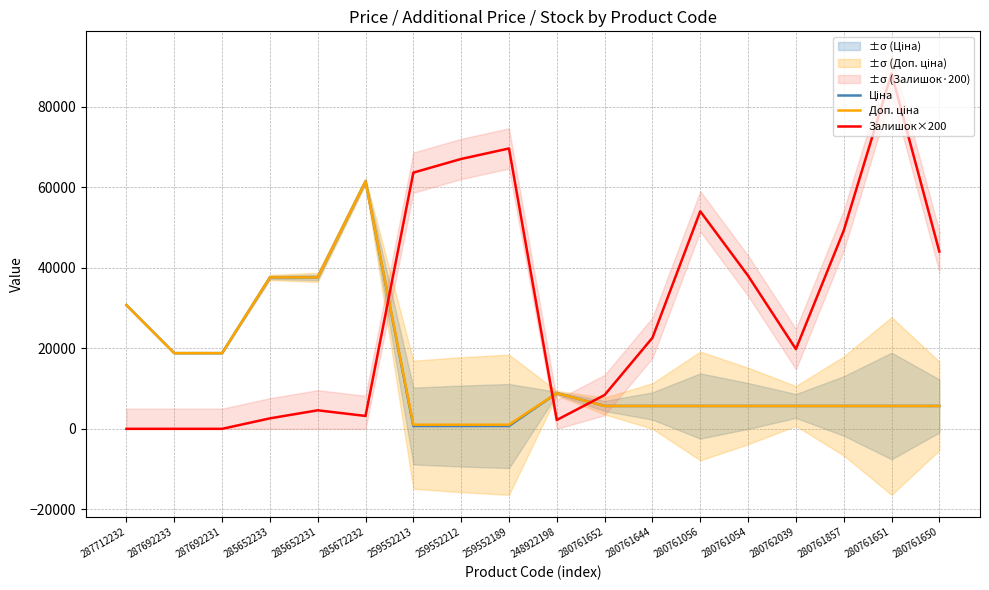

True or false: Ціна and Доп. ціна intersect in this chart.

False